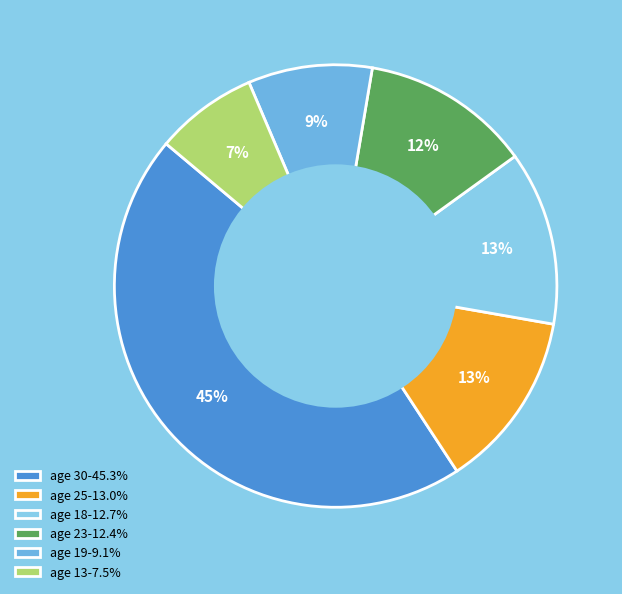

How many segments does this pie chart have?

6